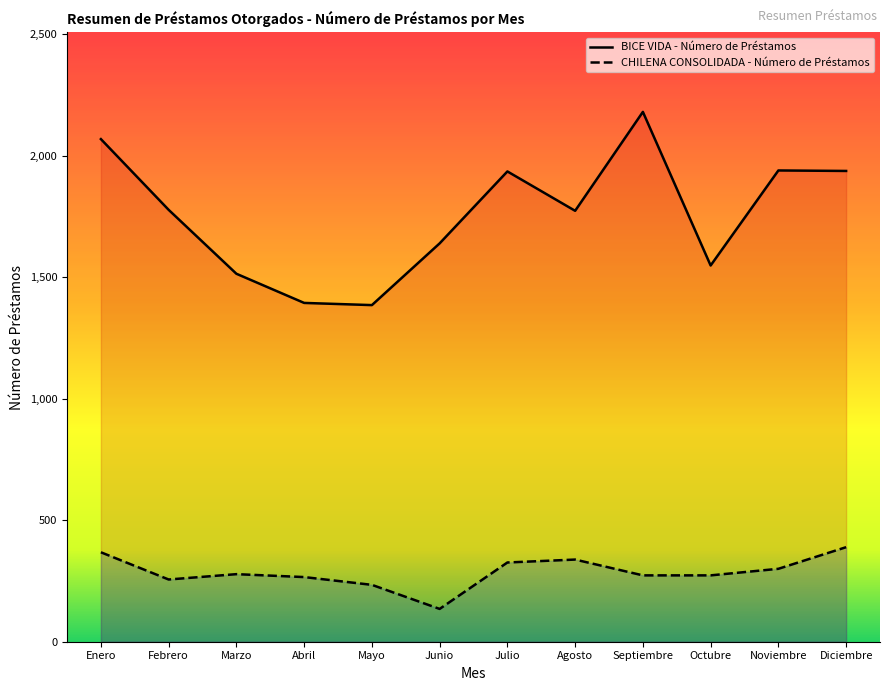

The value of BICE VIDA - Número de Préstamos at Julio is 1935. True or false?

True